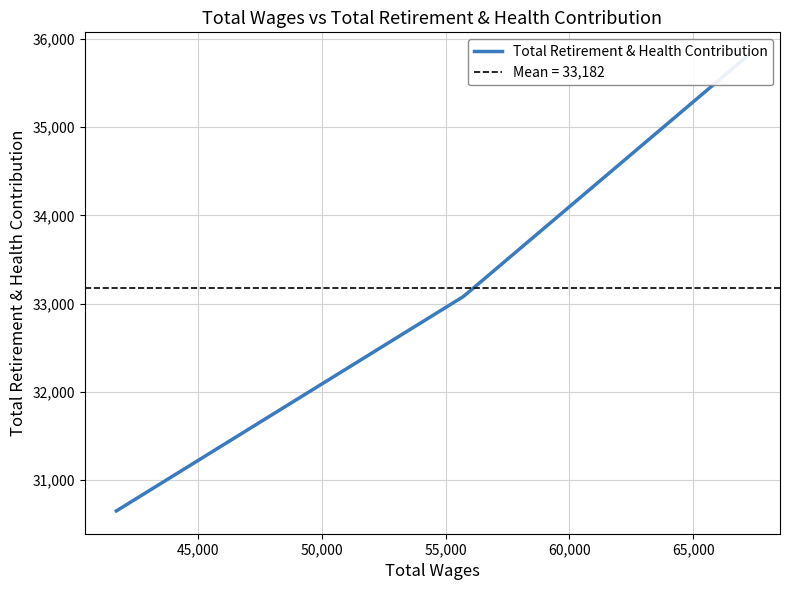

True or false: the data shows 30652 at 41709.0.

True